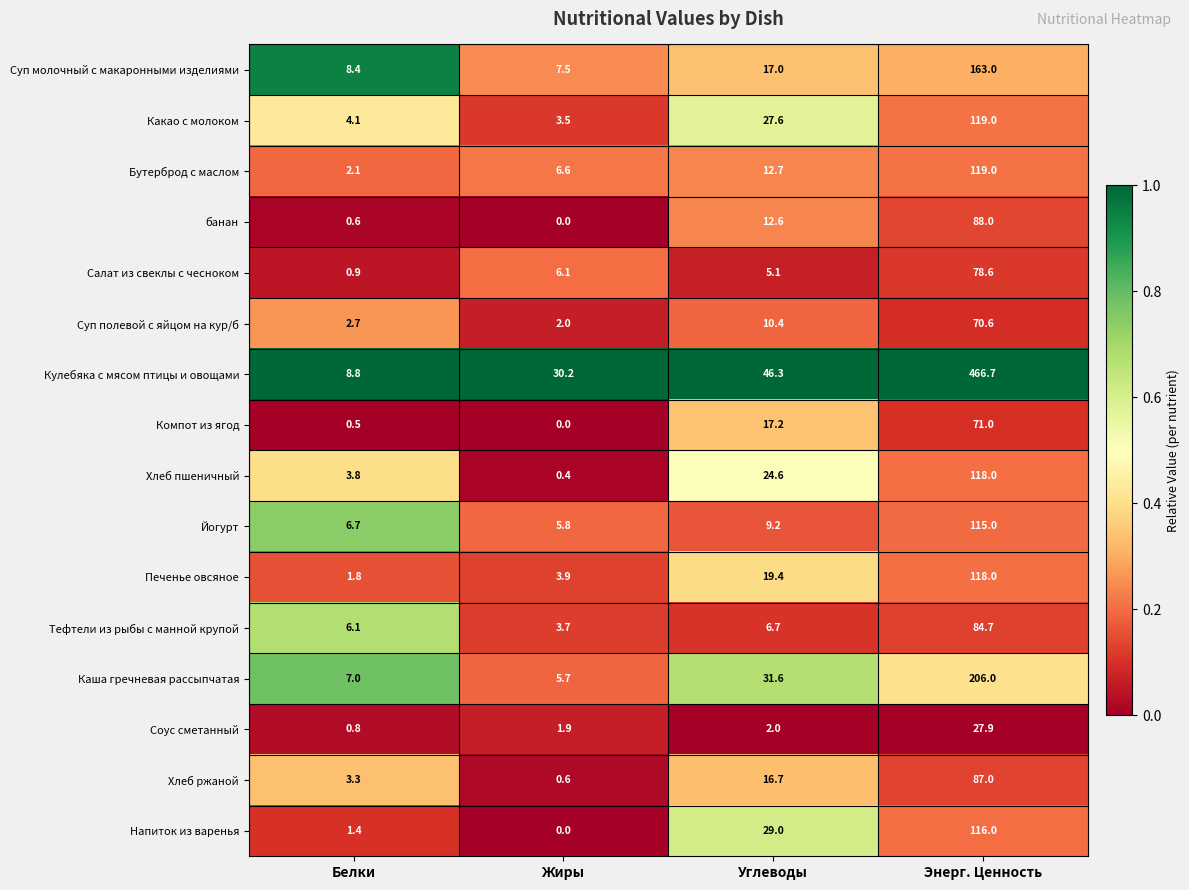

Is it true that банан equals 0.6 at Белки?

True